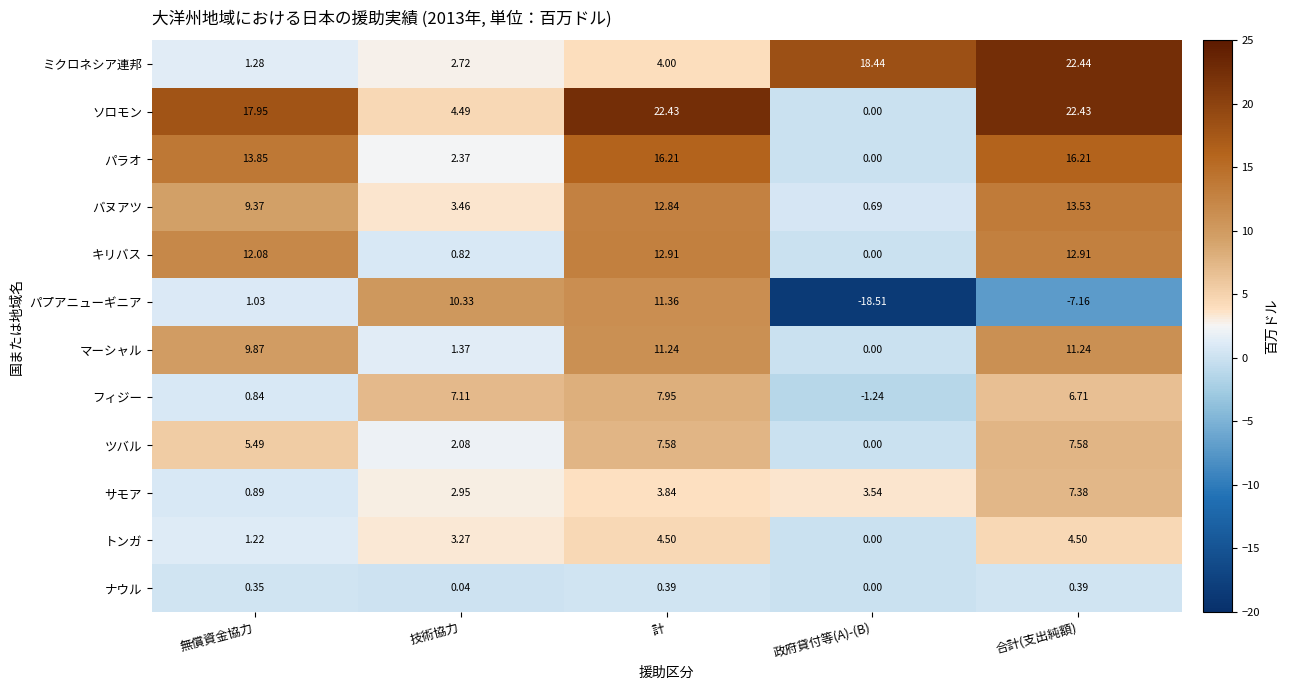

Which category has the highest value across all series?

合計(支出純額)